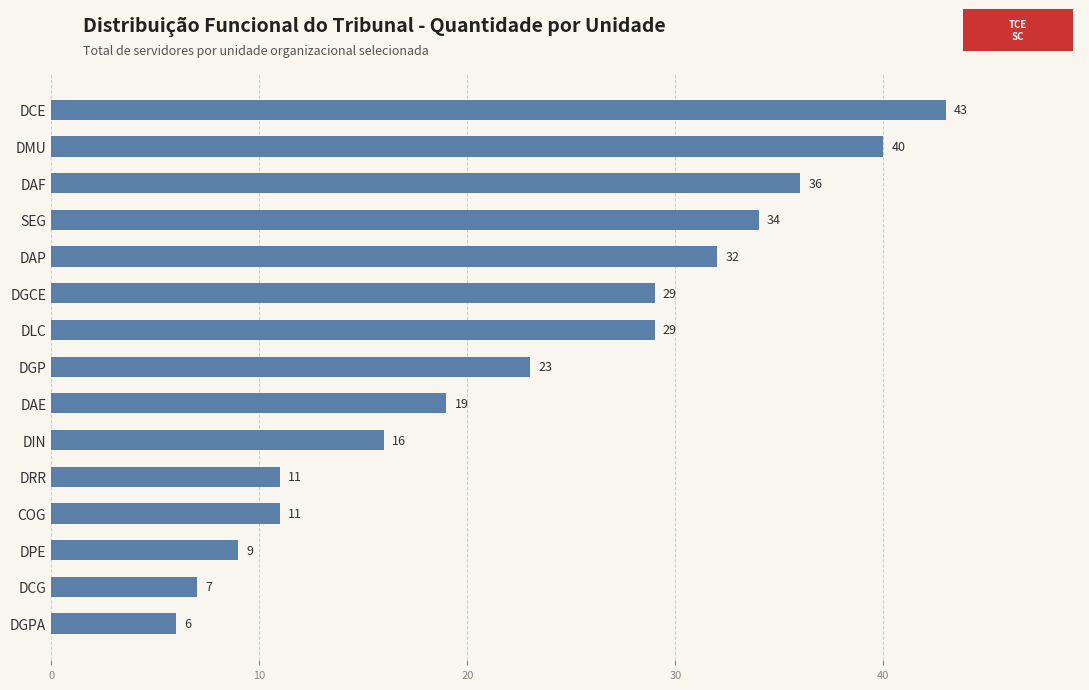

At which label is the value closest to 24?

DGP